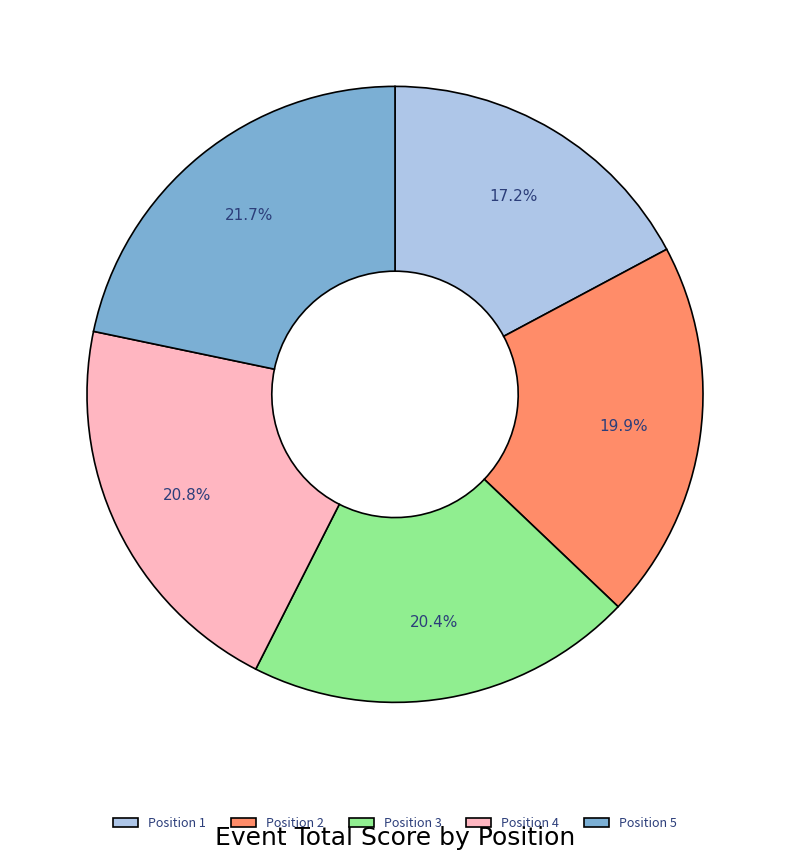

Does any single category account for the majority?

No